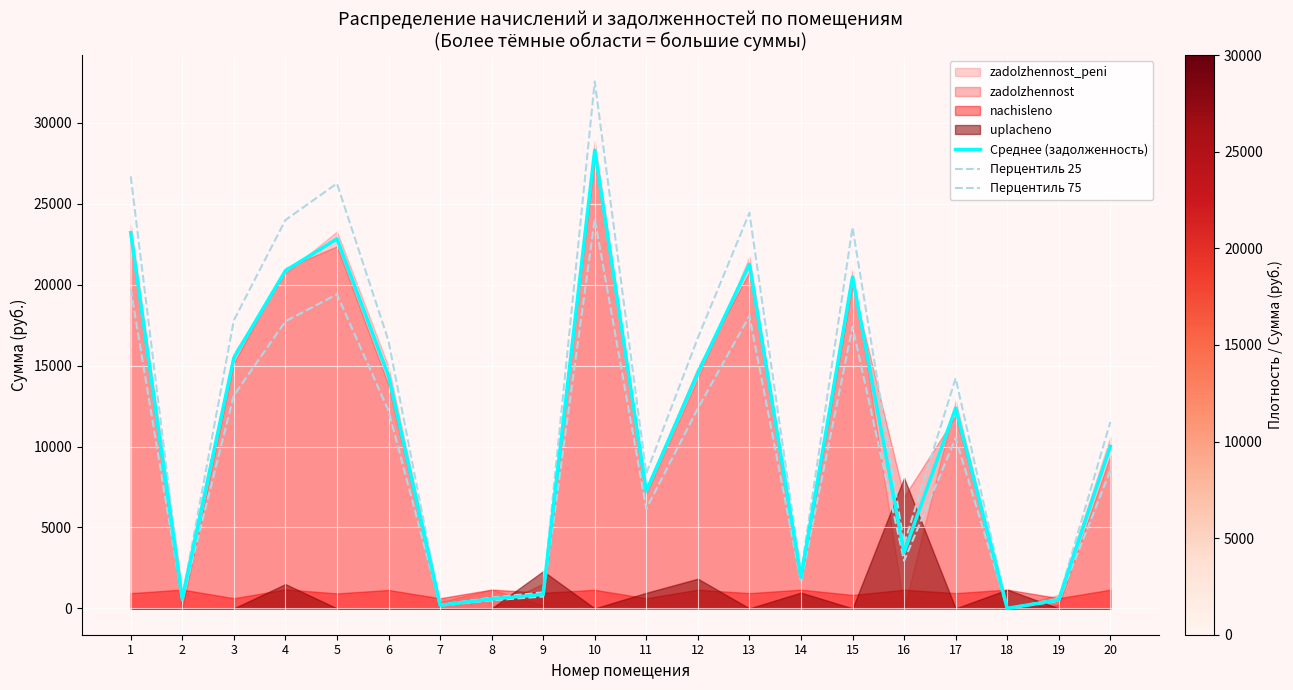

The value of Среднее (задолженность) at 14 is 1322.8. True or false?

False